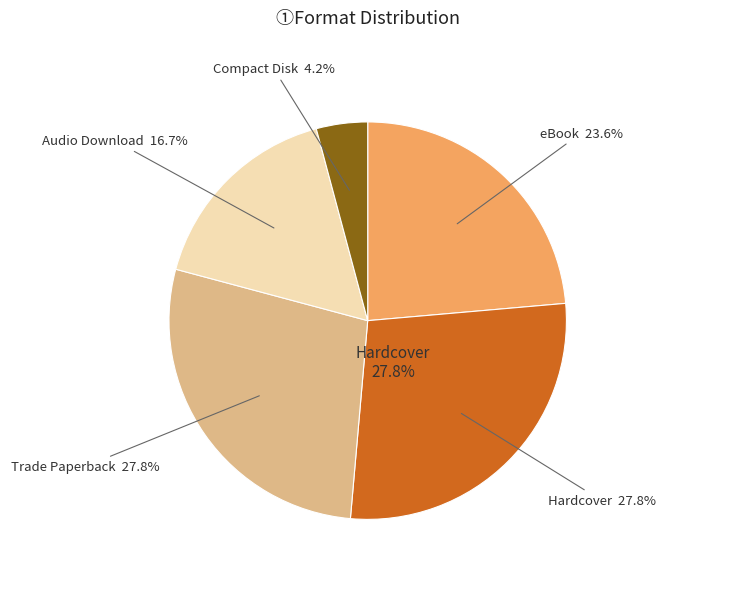

Does Trade Paperback represent more than half of the total?

No